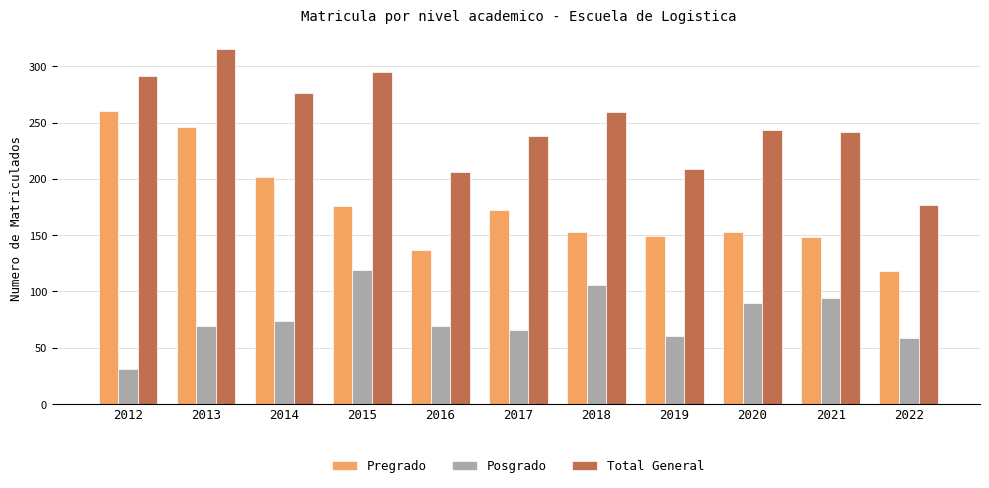

What is the difference between the maximum and second lowest values in the Posgrado series?

60